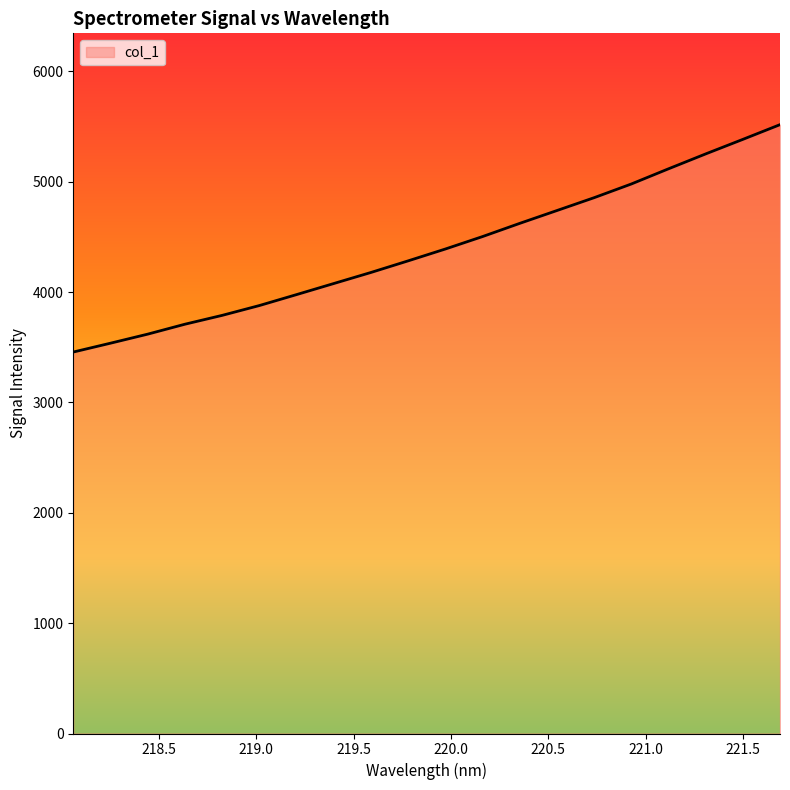

What is the difference between the maximum and minimum values?

2060.2